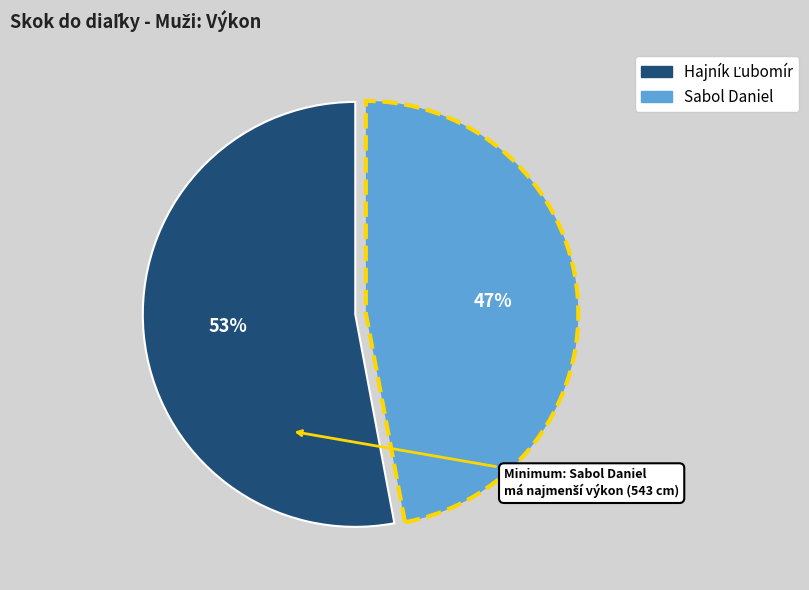

Which category has the smallest portion of the pie?

Sabol Daniel